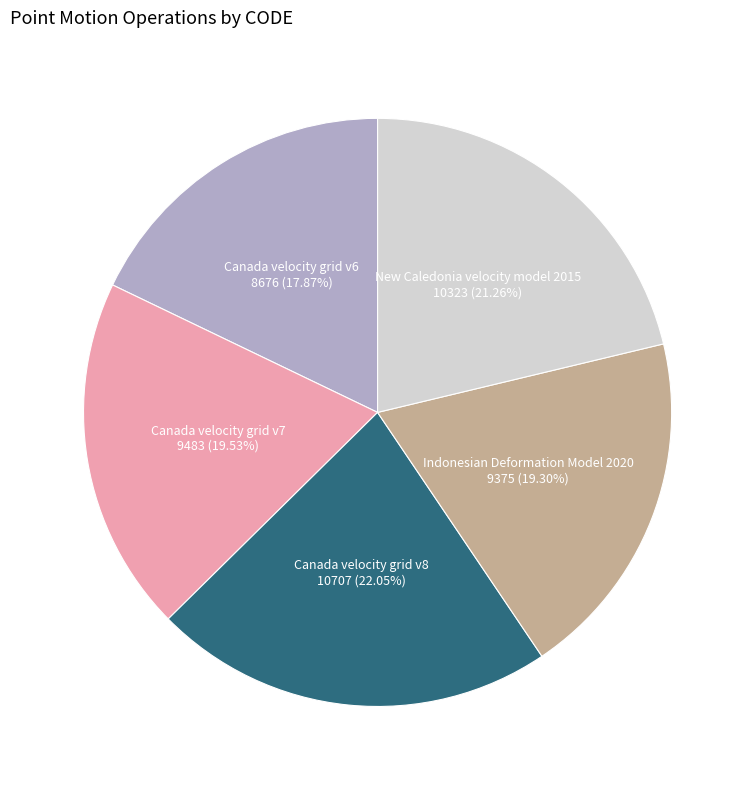

How many segments does this pie chart have?

5